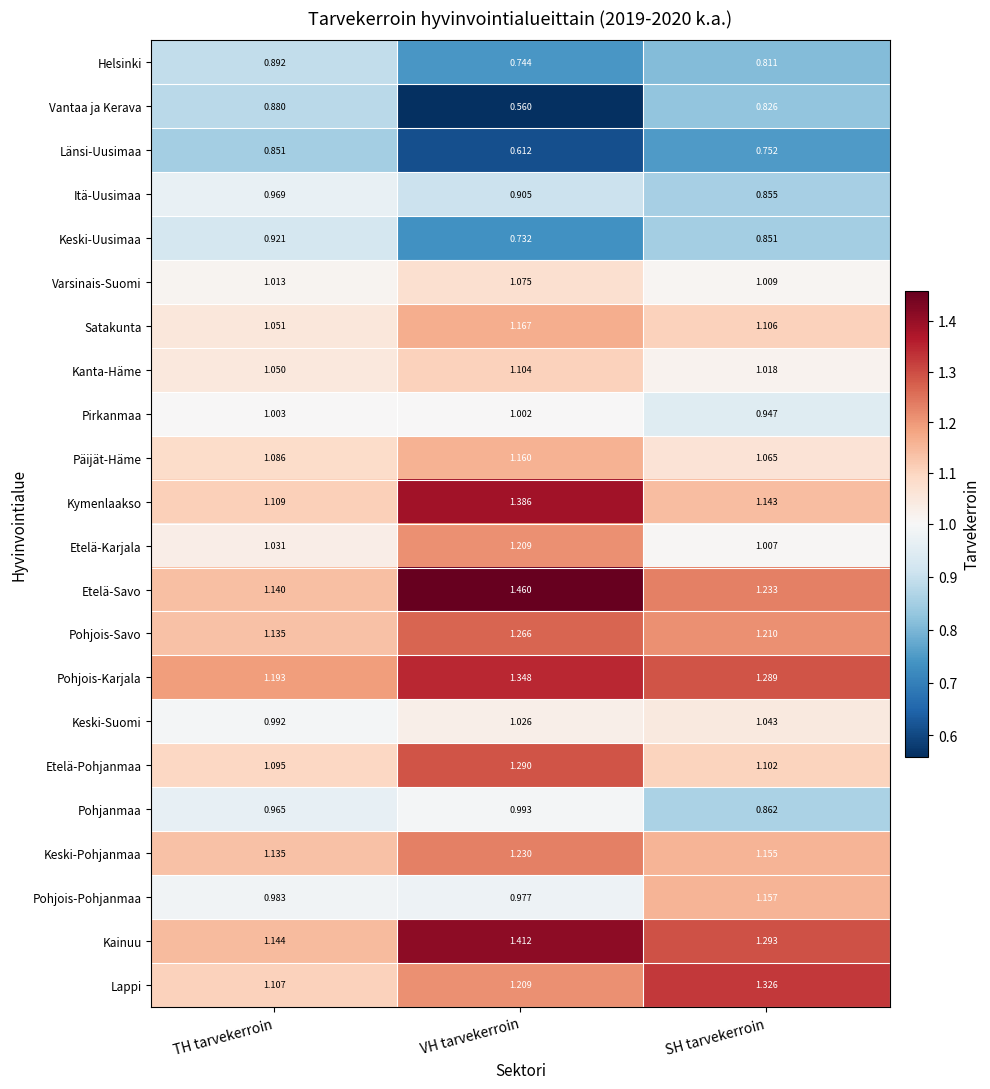

Rank the categories by Pohjois-Pohjanmaa value from highest to lowest.

SH tarvekerroin, TH tarvekerroin, VH tarvekerroin